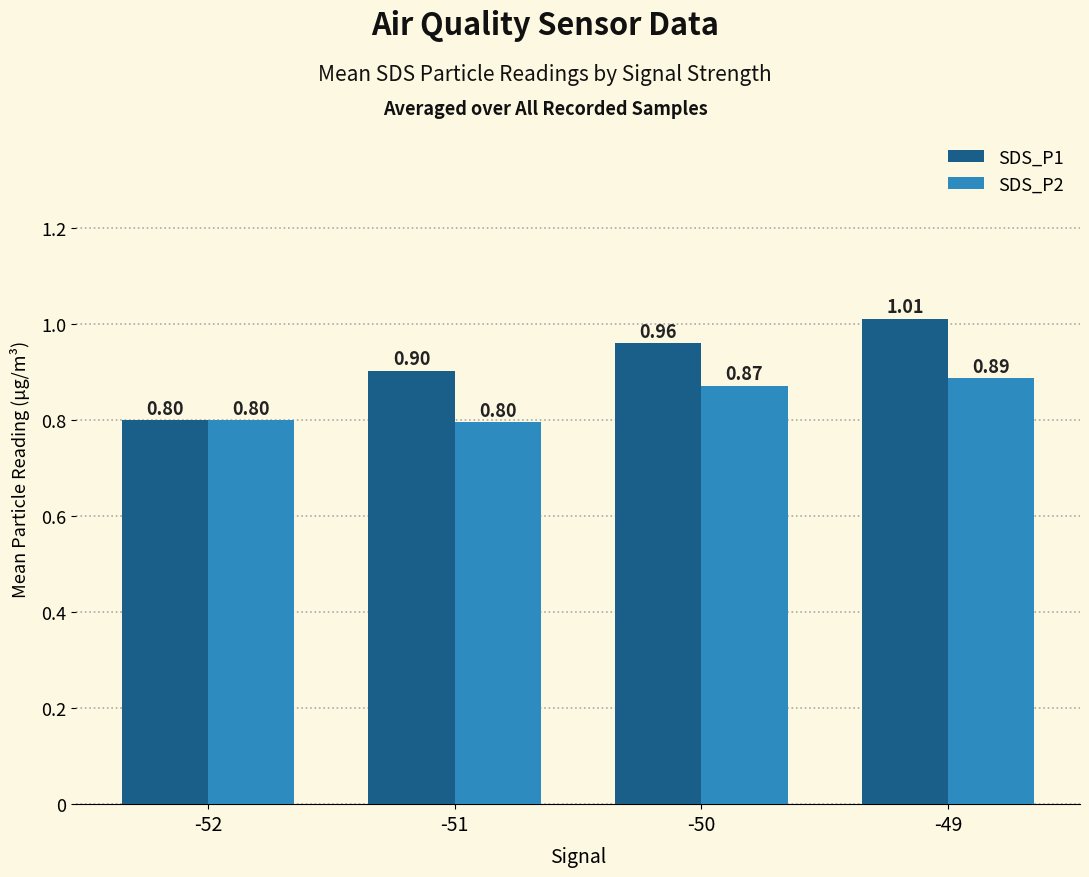

The SDS_P2 series shows 0.9 at -50. True or false?

True